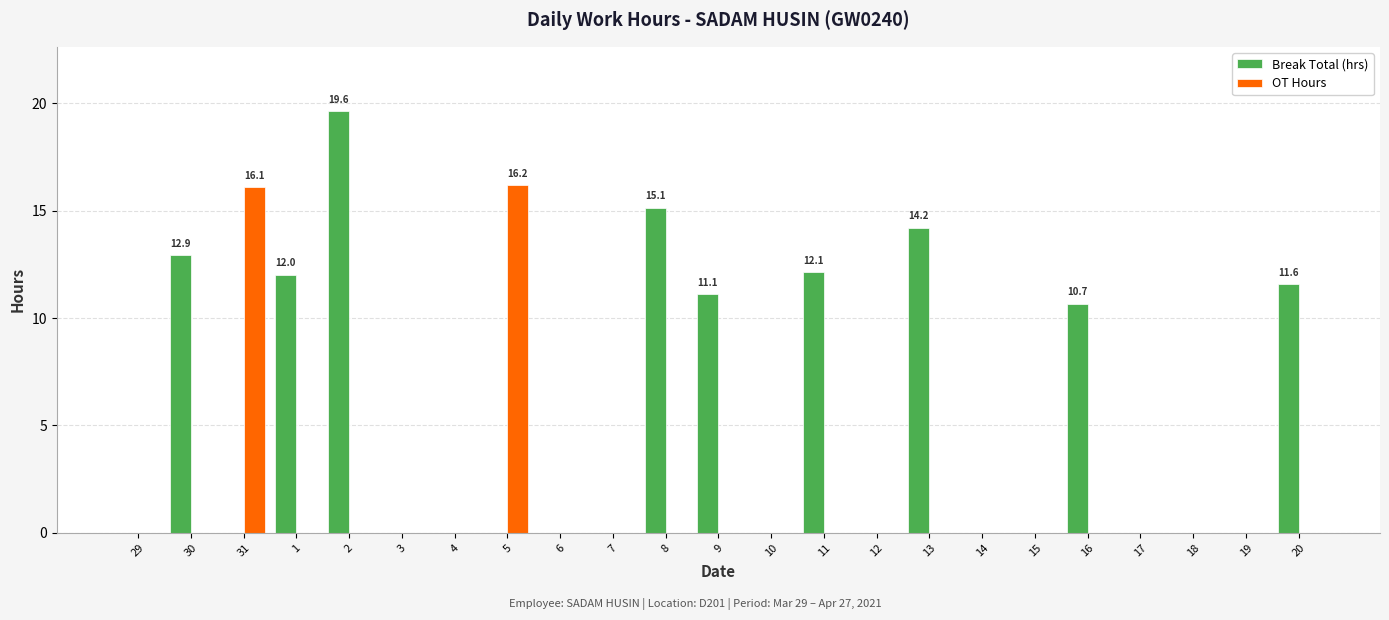

What is the sum of the Break Total (hrs) values at 31 and 1?

12.0